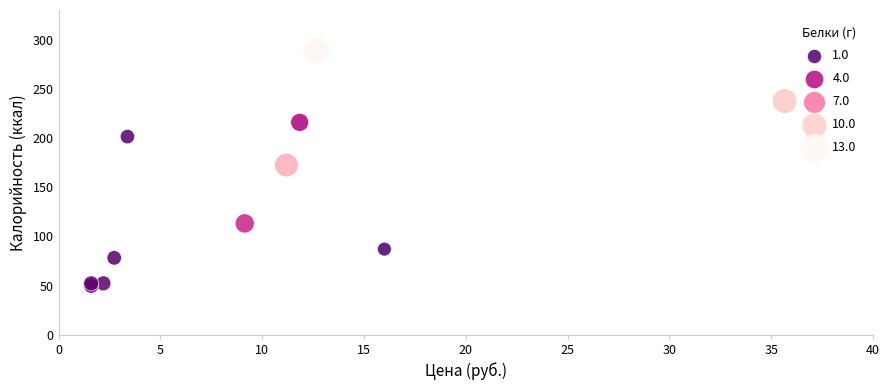

What Y value in the scatter plot is closest to 169?

172.4